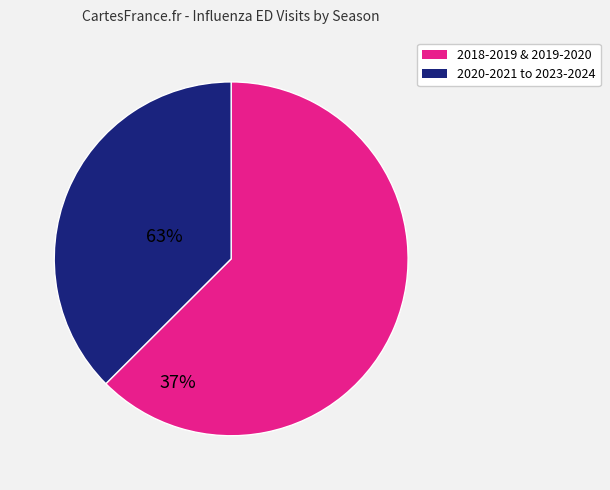

Is there a majority slice in this chart?

Yes